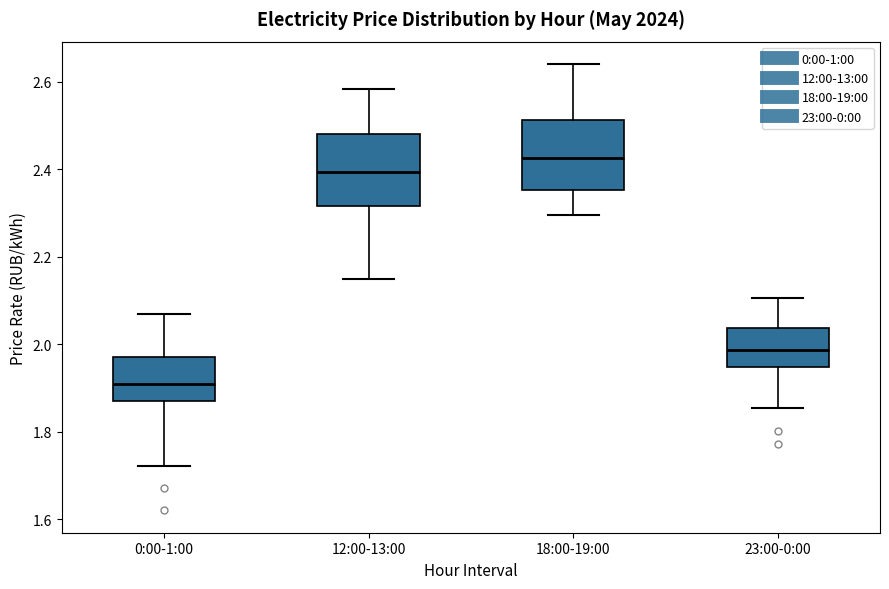

Where does the upper whisker of the box for 18:00-19:00 end on the y-axis? The values are not printed on the chart, so give them approximately, as read against the axis.

2.64